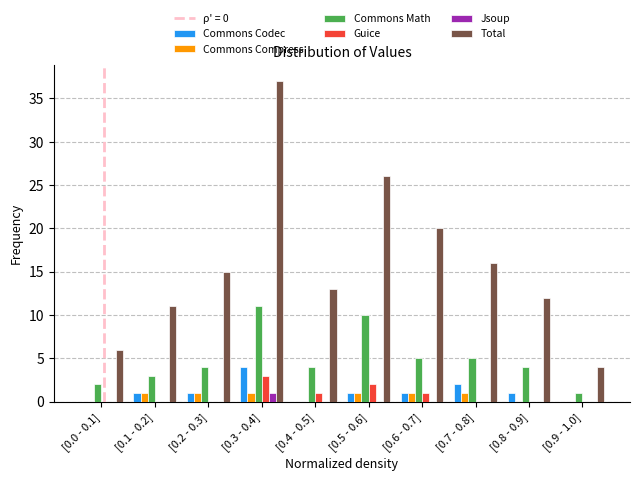

What is the sum of all Commons Compress values?

6